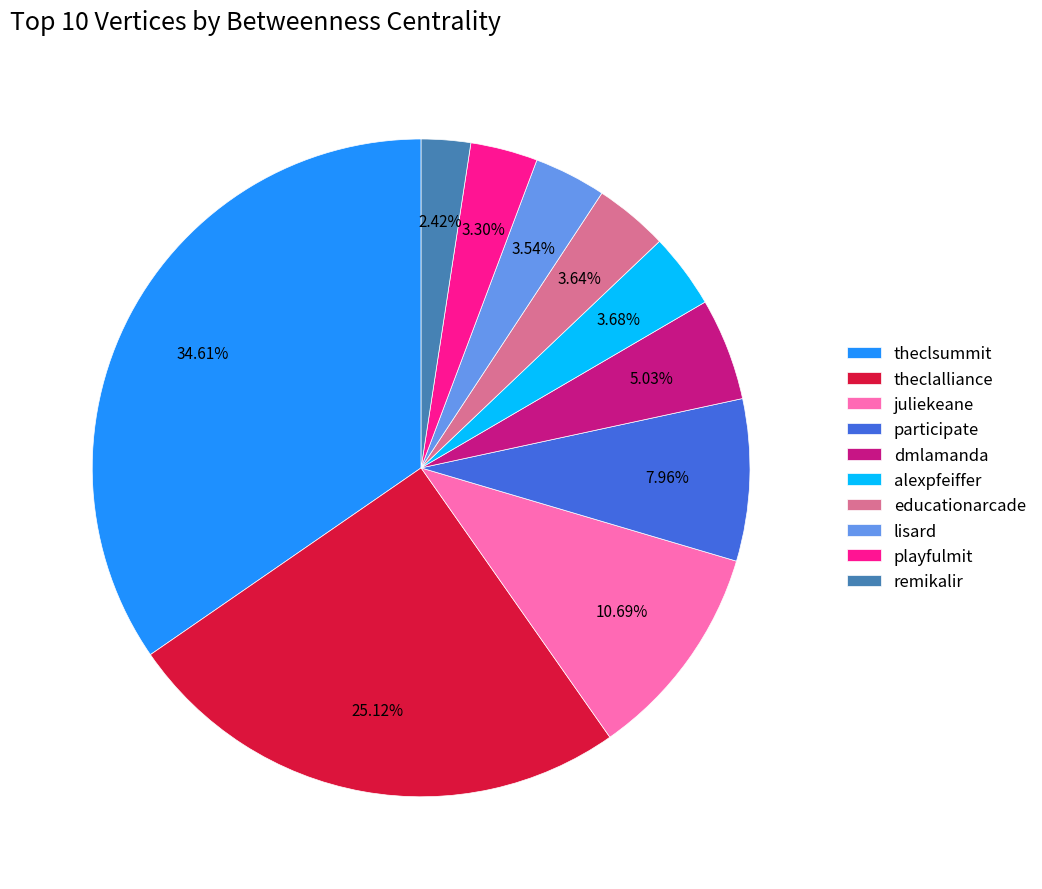

Count the number of slices in the pie.

10